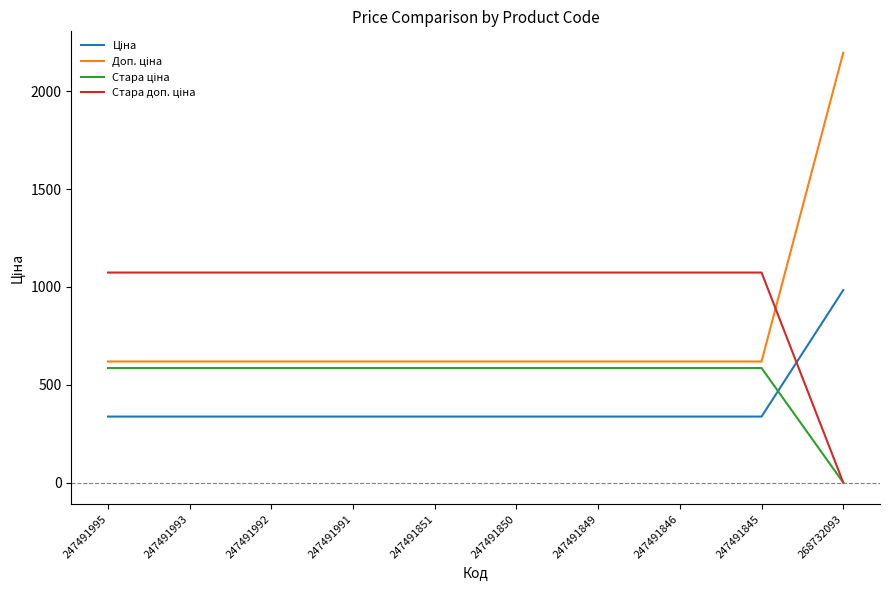

What is the spread (max minus min) of values at 247491846?

736.4